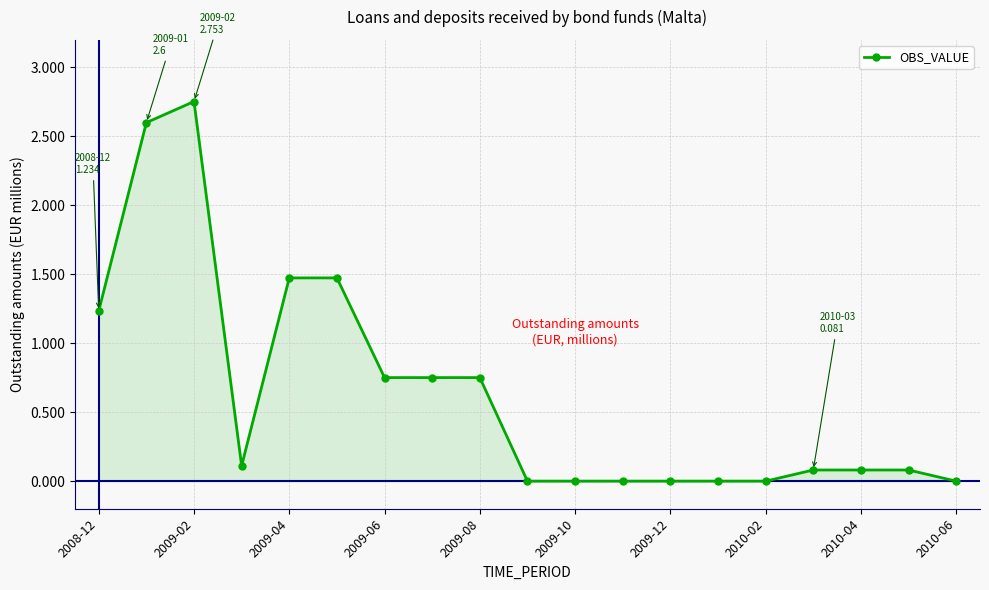

What is the value of the 5th point from the left?

1.5